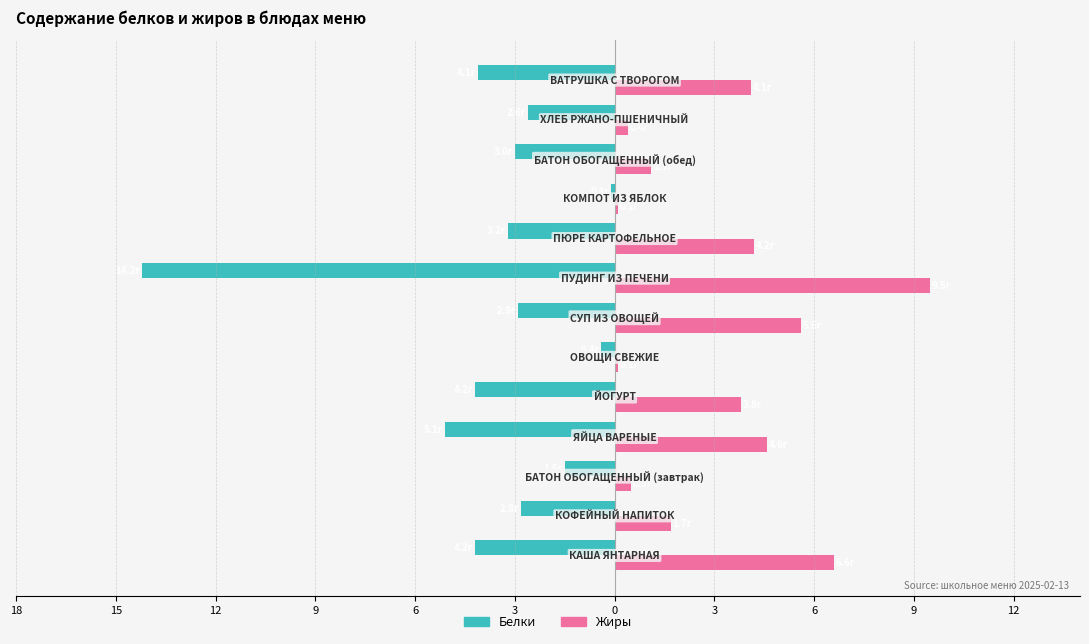

What is the value of the Жиры bar at the 11th from the left?

0.5